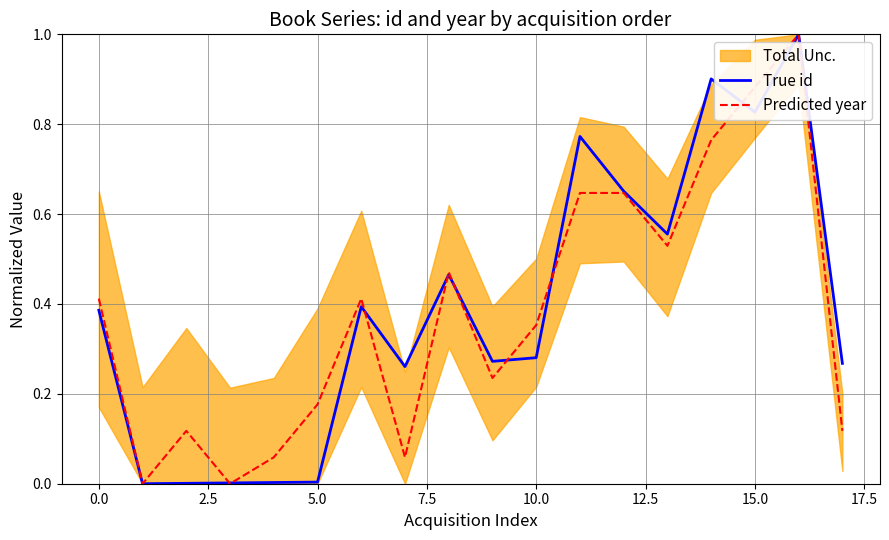

What is the difference between the second highest and minimum values in the Predicted year series?

0.9